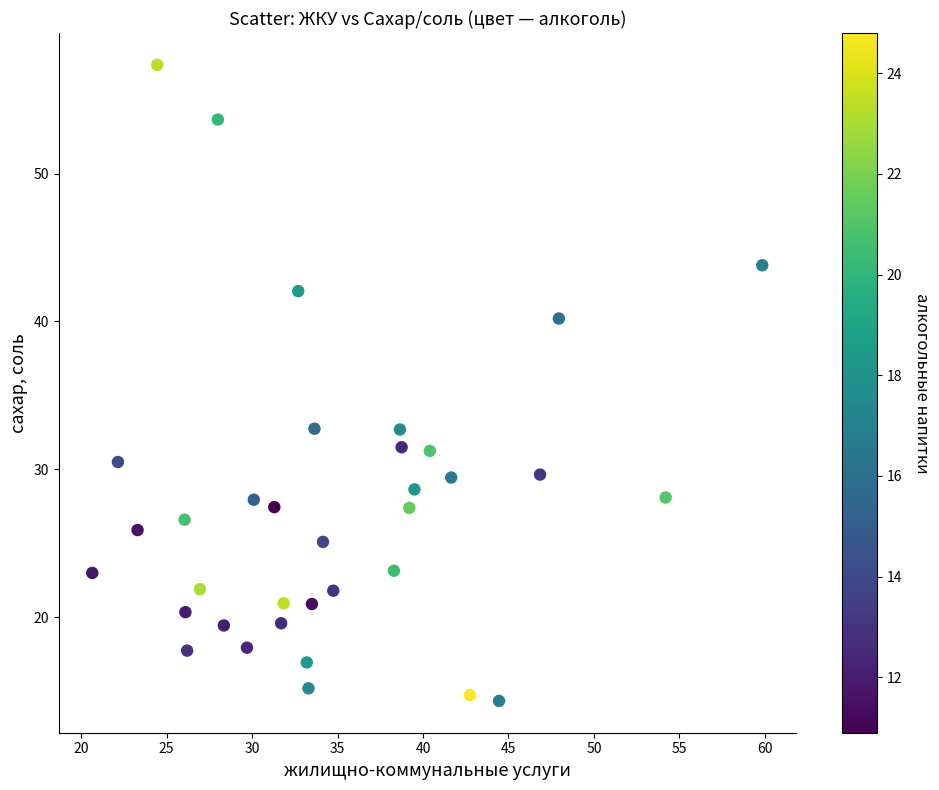

What is the range of Y values (max minus min)?

43.0